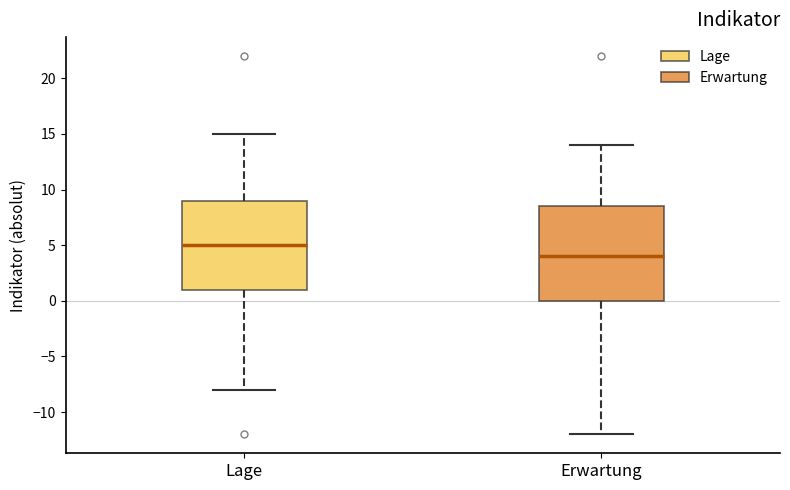

Where is the lower edge of the box for Lage on the y-axis? The values are not printed on the chart, so give them approximately, as read against the axis.

1.0